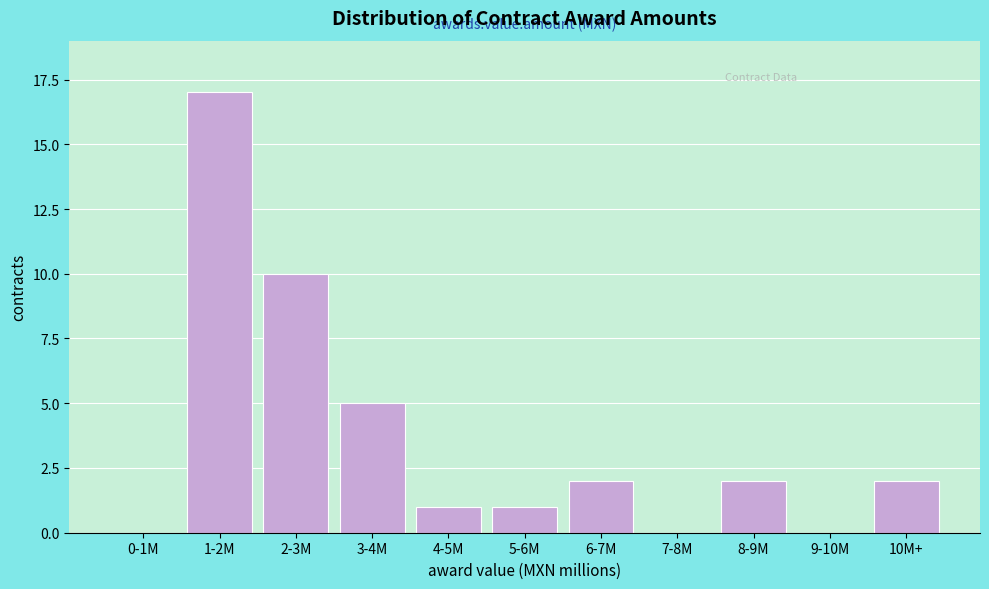

Reading left to right, list all the values displayed in this chart.

0-1M=0	1-2M=17	2-3M=10	3-4M=5	4-5M=1	5-6M=1	6-7M=2	7-8M=0	8-9M=2	9-10M=0	10M+=2